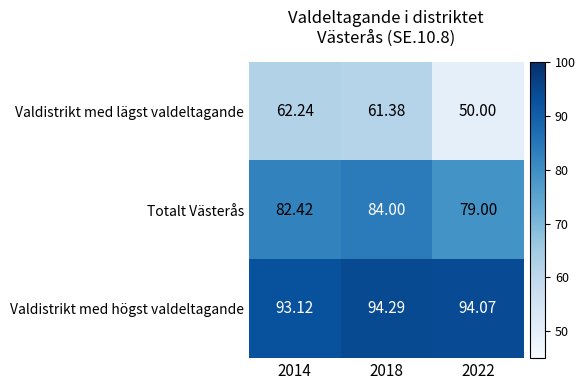

Which series has the largest range (max minus min)?

Valdistrikt med lägst valdeltagande